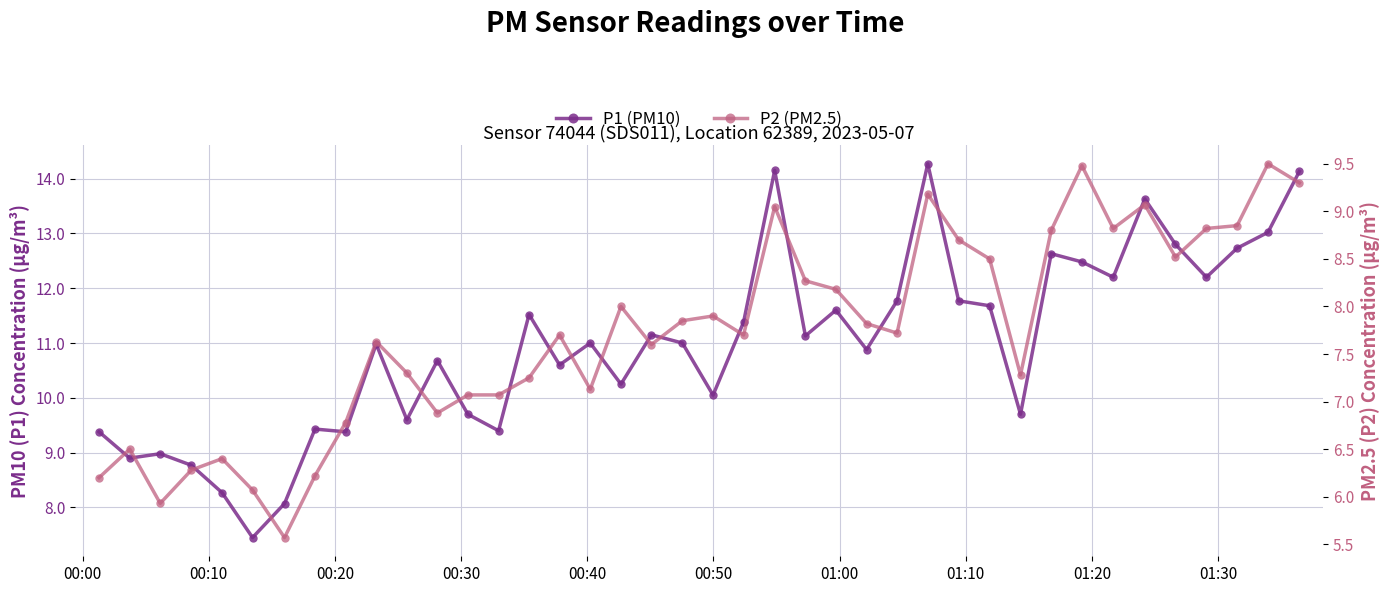

True or false: P2 (PM2.5) has more than 0 points higher than both neighbors.

True